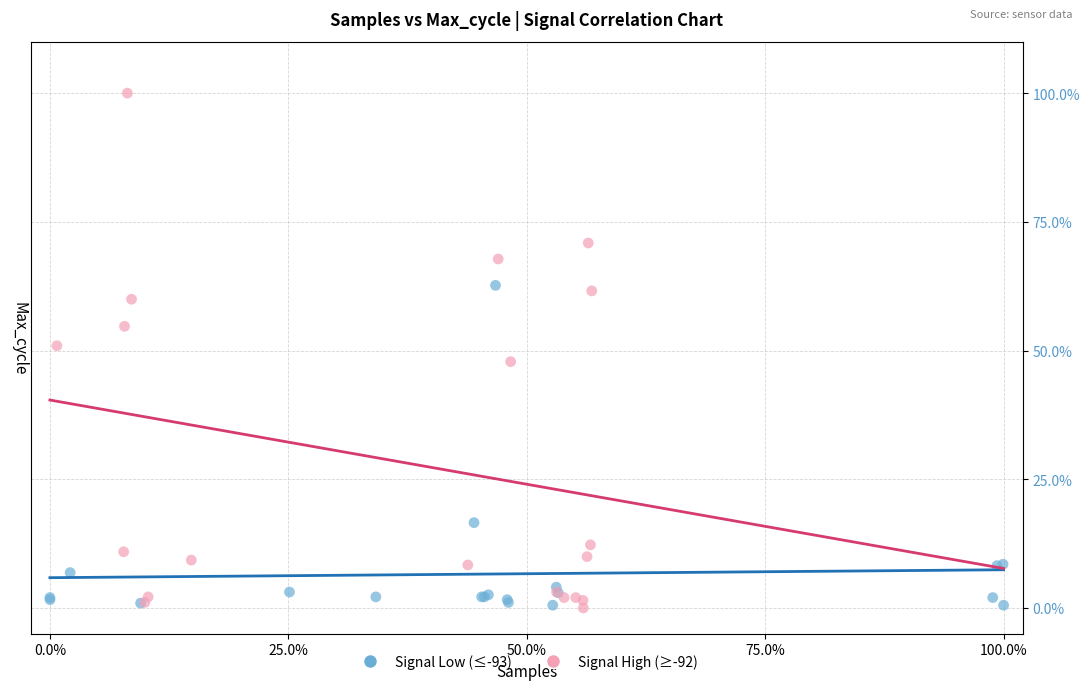

What are all the series names shown in the legend?

Signal Low (≤-93), Signal High (≥-92)